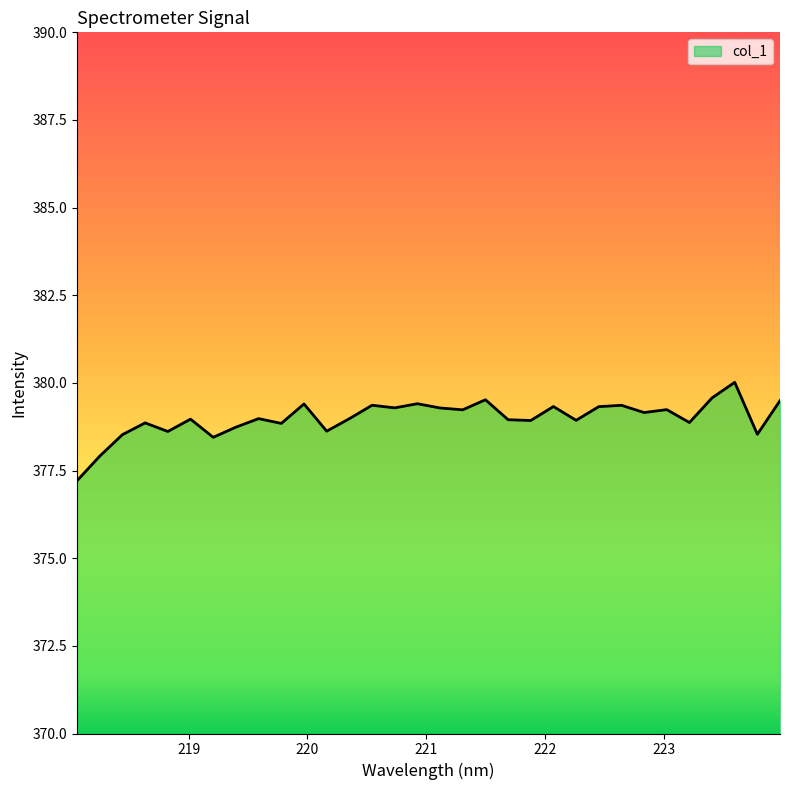

What is the difference between the maximum and minimum values?

2.8